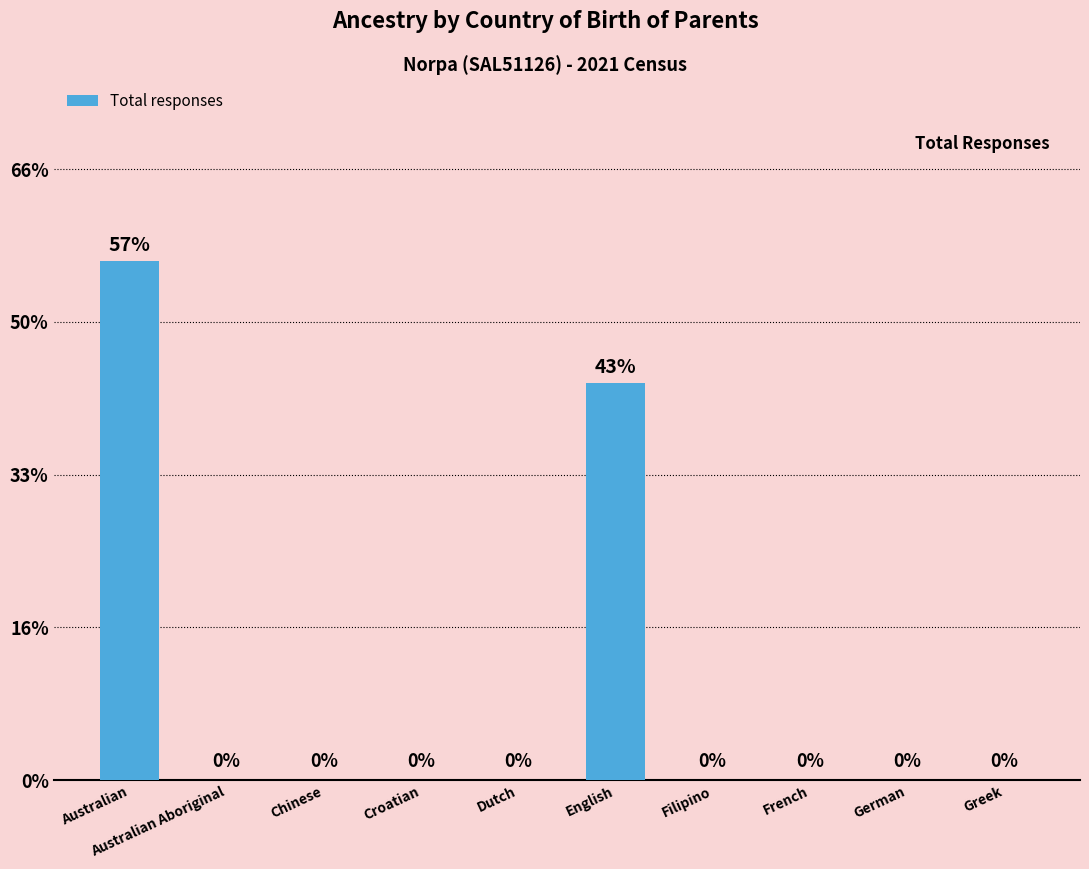

How many values exceed 0?

2